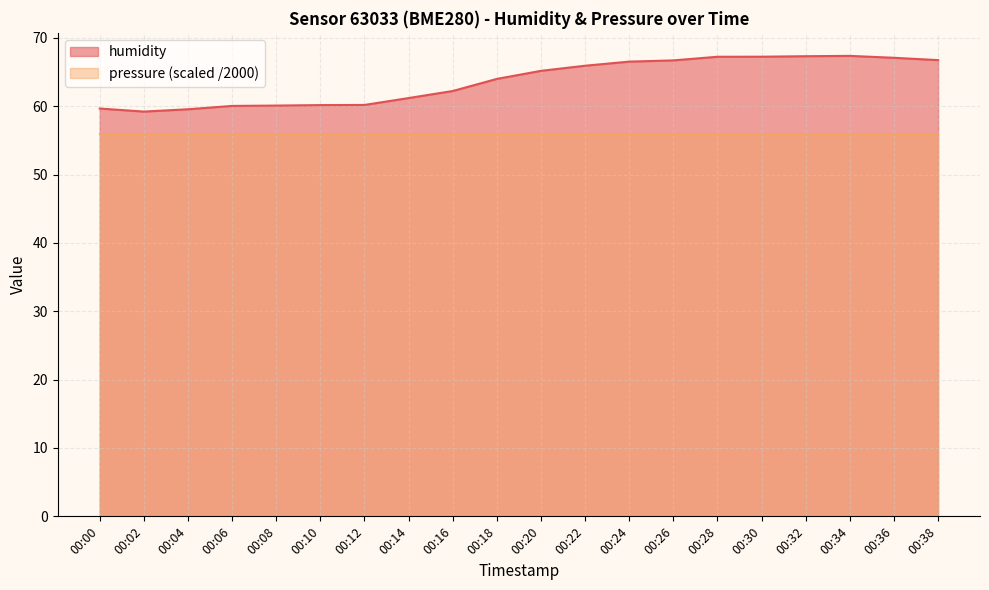

What is the ratio of the value at 00:00 to the value at 00:02?

1.0